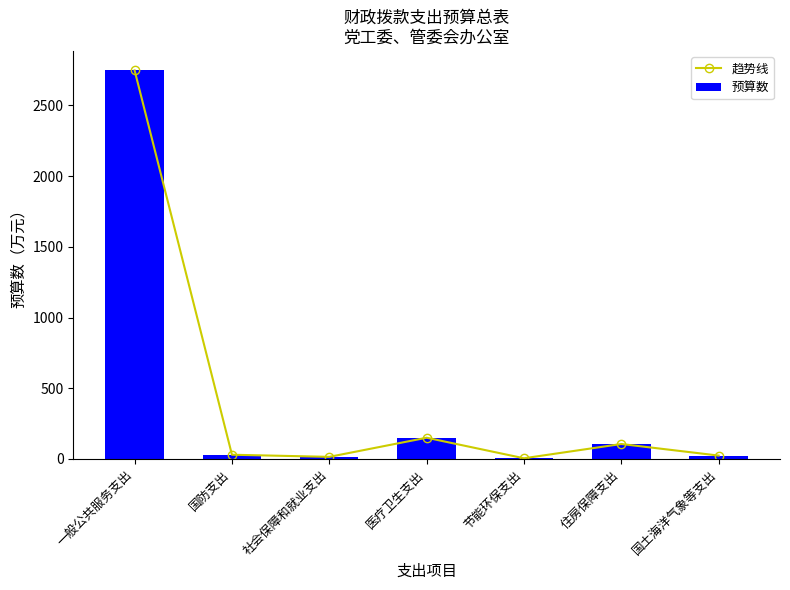

What is the label of the 6th bar from the left?

住房保障支出